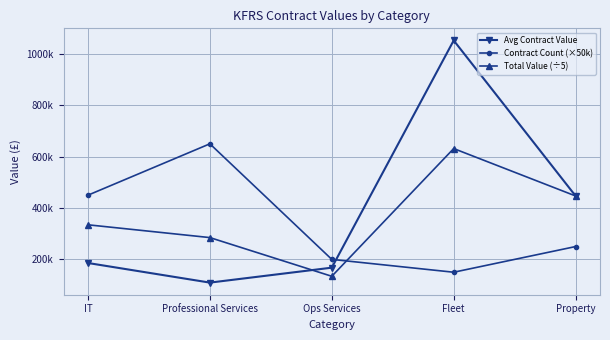

What is the minimum value shown in the chart?

109567.2